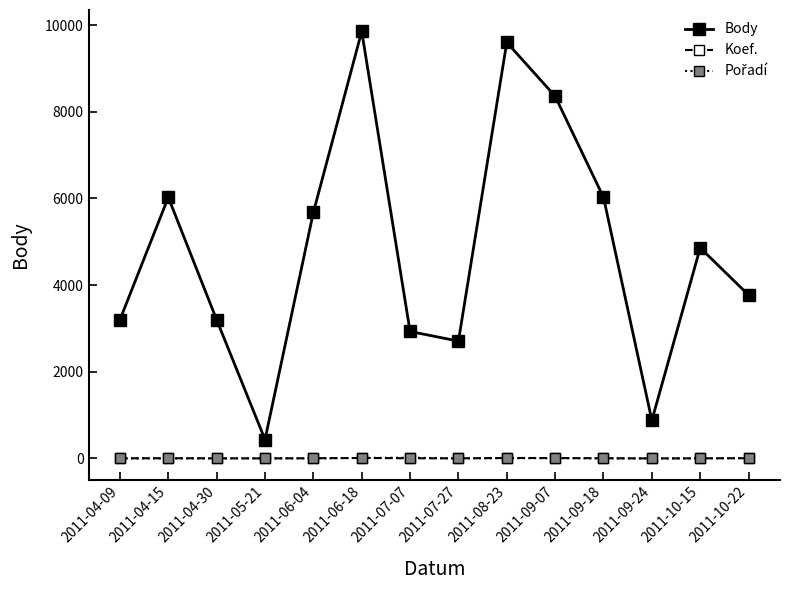

Is the value of Body at 2011-08-23 greater than the value of Koef. at 2011-07-27?

Yes